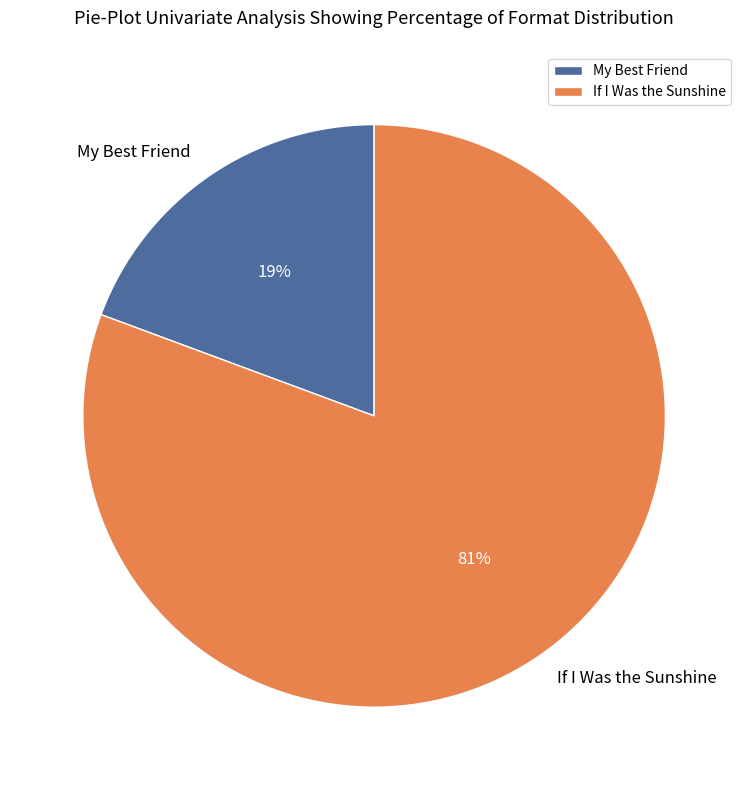

Which slice is the smallest?

My Best Friend